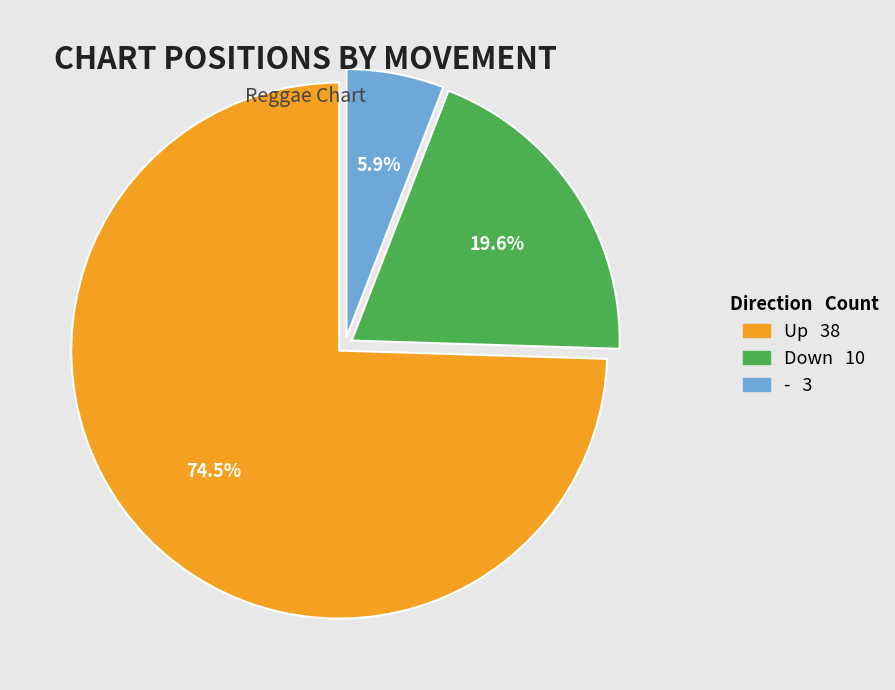

Is there a majority slice in this chart?

Yes